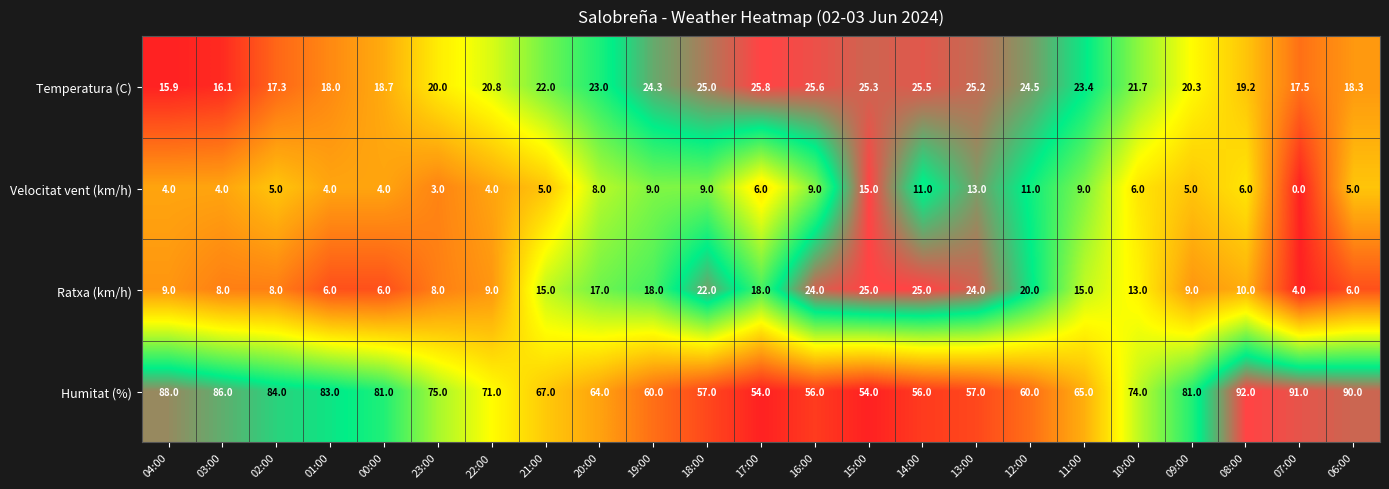

What is the minimum value for Ratxa (km/h)?

4.0